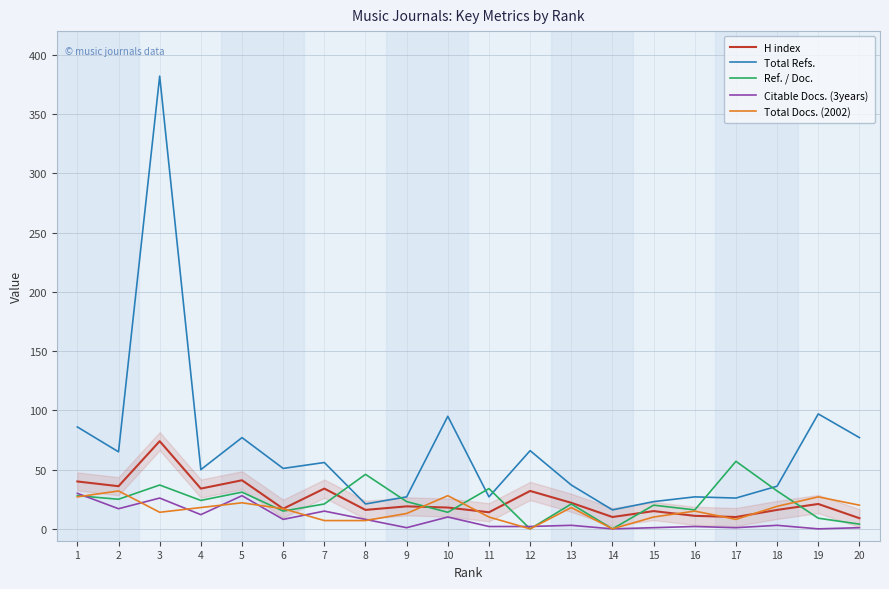

How many distinct data groups are displayed?

5